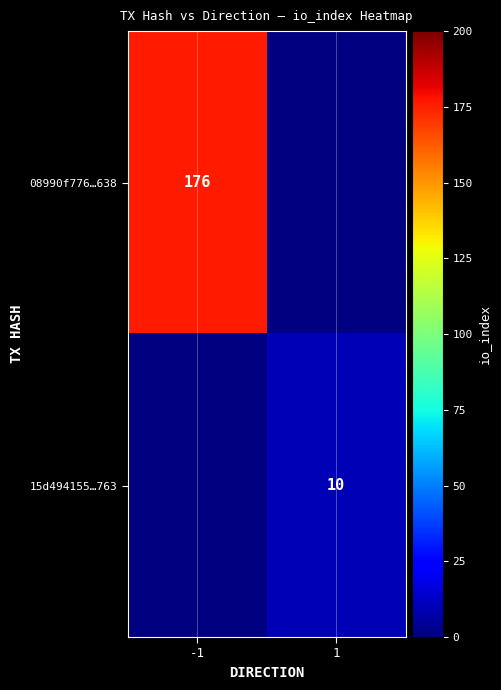

True or false: 08990f776…638 has a value of 176 at -1.

True